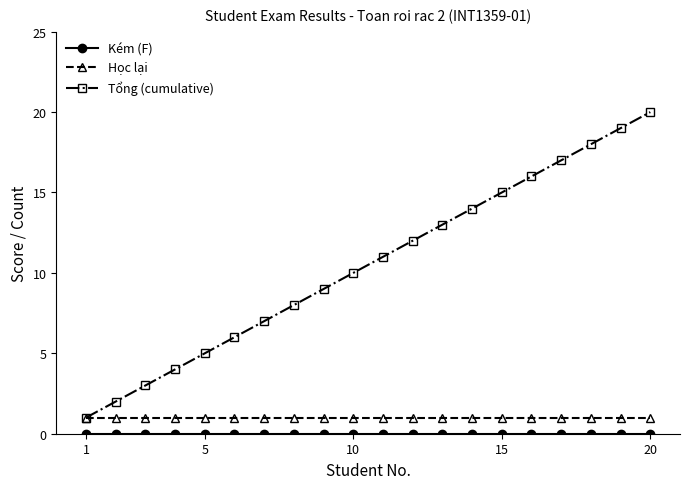

Which series has the largest range (max minus min)?

Tổng (cumulative)